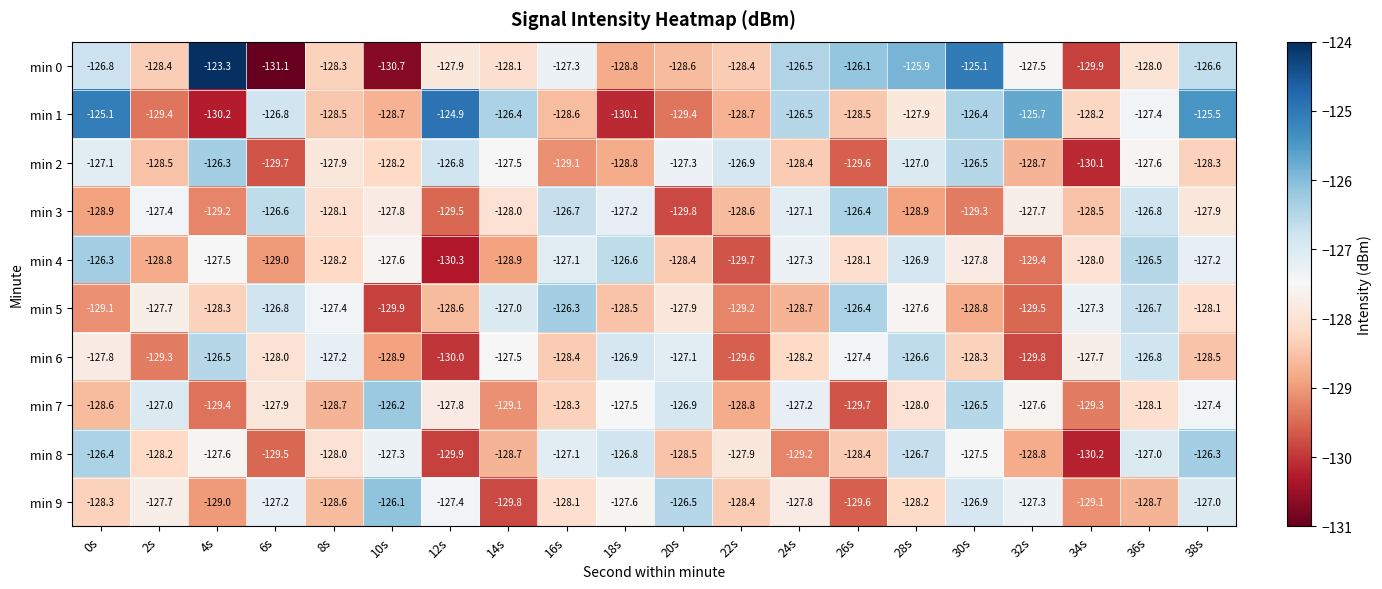

Rank the series at 0s from lowest to highest value.

min 5, min 3, min 7, min 9, min 6, min 2, min 0, min 8, min 4, min 1